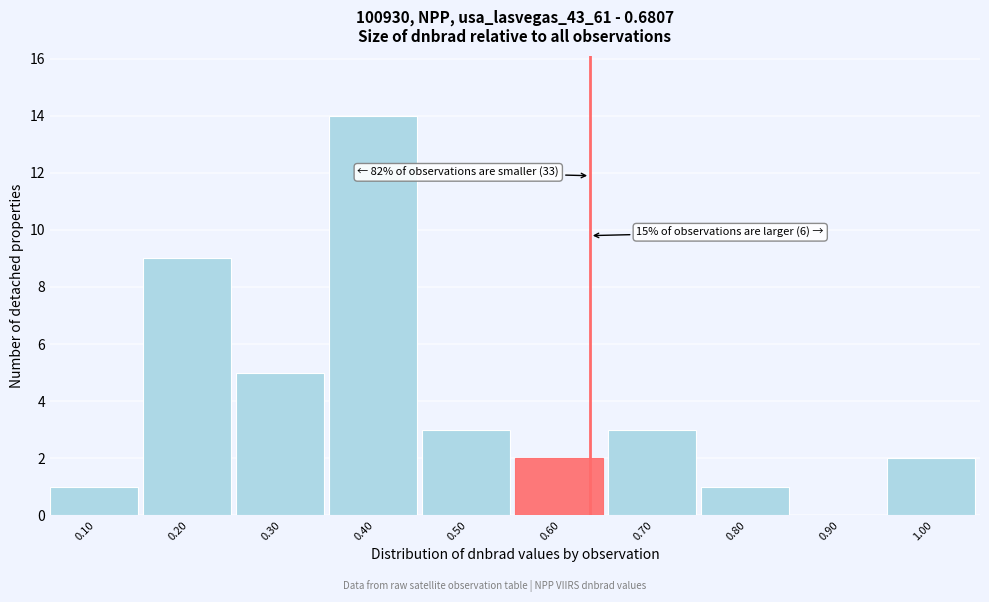

Reading left to right, what are all the values shown in this chart?

0.10=1	0.20=9	0.30=5	0.40=14	0.50=3	0.60=2	0.70=3	0.80=1	0.90=0	1.00=2